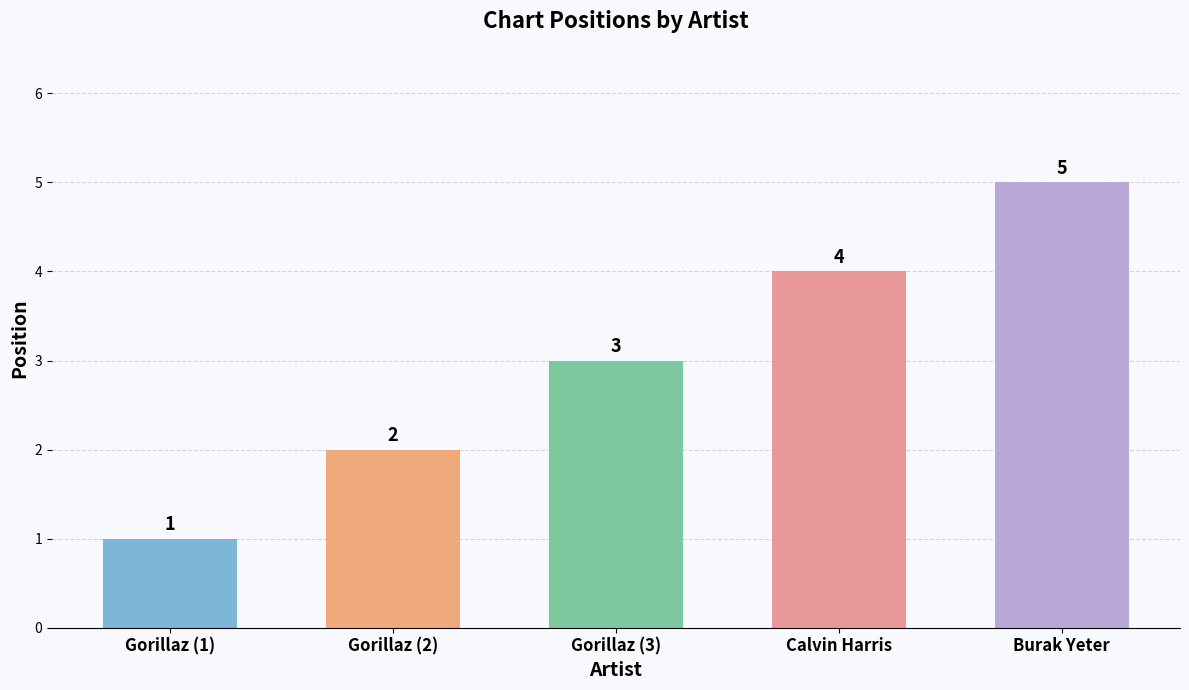

How many data points does each series have?

5